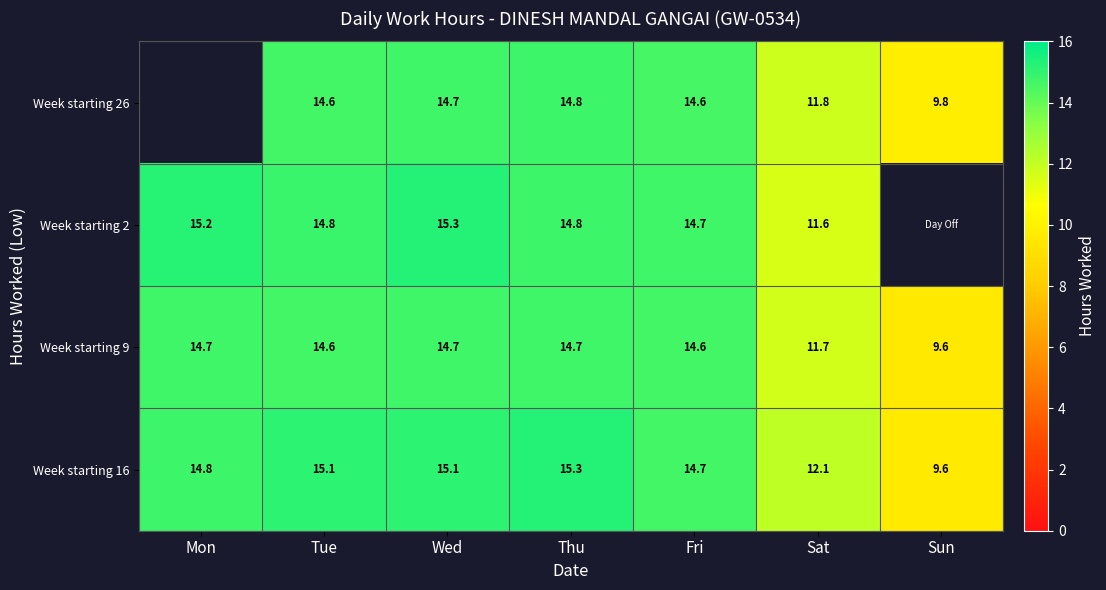

At which label does Week starting 16 first exceed 14?

Mon